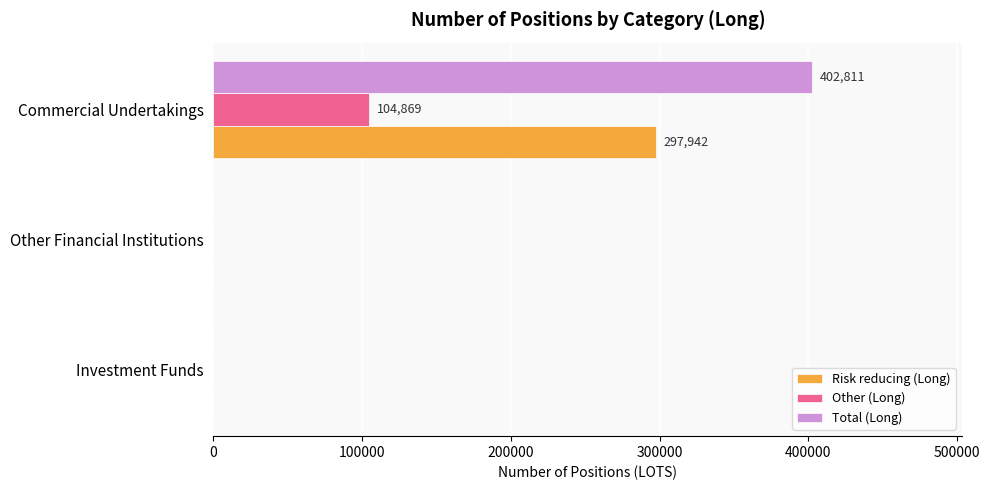

True or false: Risk reducing (Long) has a value of 297942 at Commercial Undertakings.

True